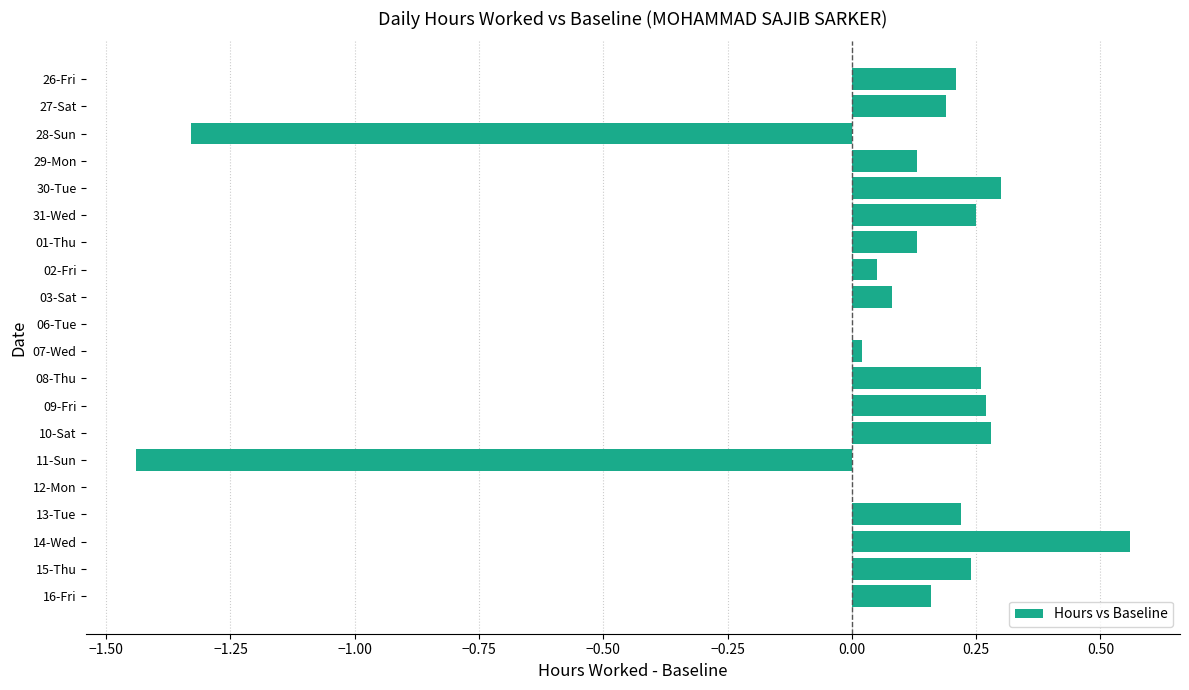

What is the sum of the values at 11-Sun and 15-Thu?

-1.2